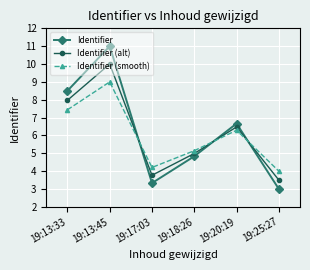

List the series in order of their overall mean, lowest first.

Identifier (smooth), Identifier (alt), Identifier